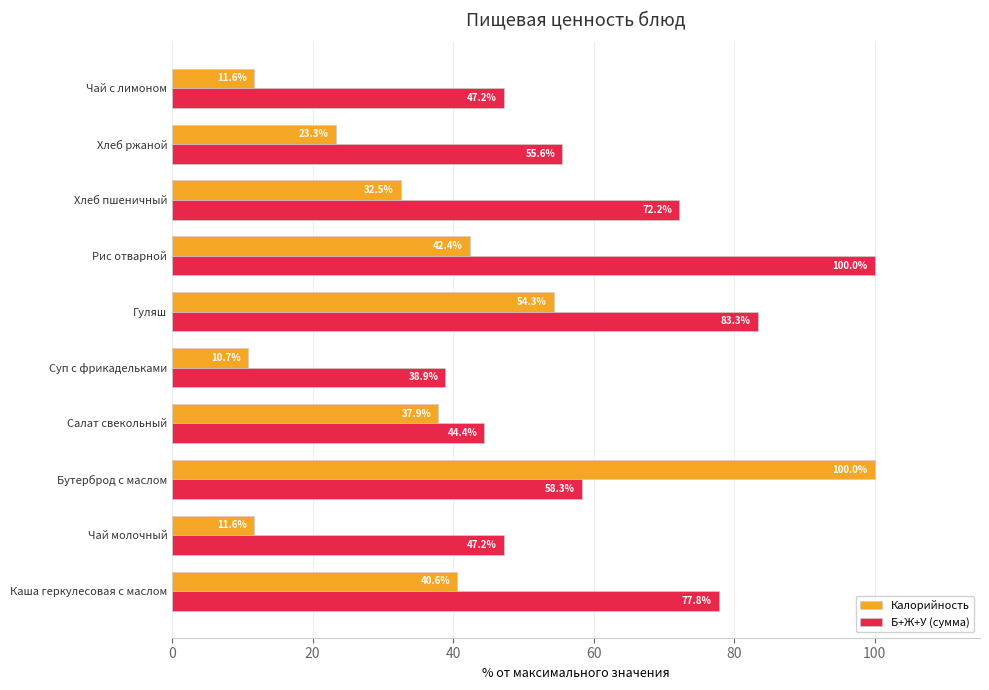

What is the difference between the maximum and second lowest values in the Калорийность series?

88.4